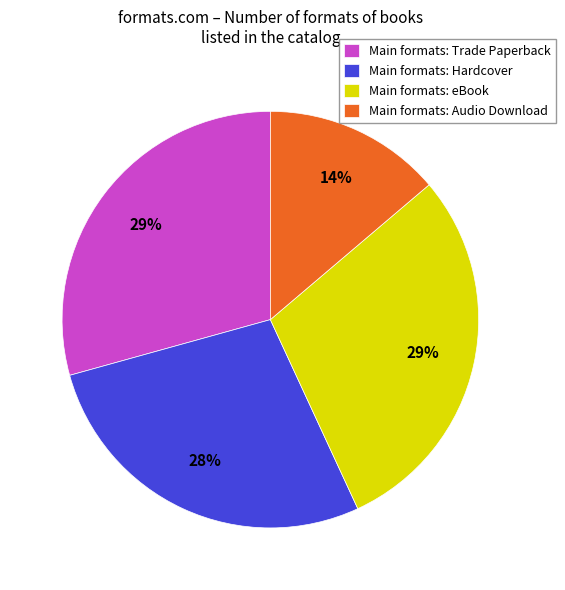

To the nearest percent, what is the average slice percentage?

25%